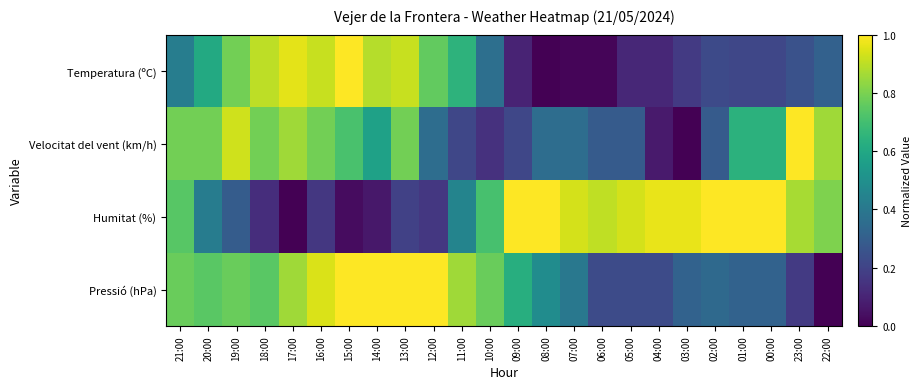

At which category is the sum across all series the highest?

13:00